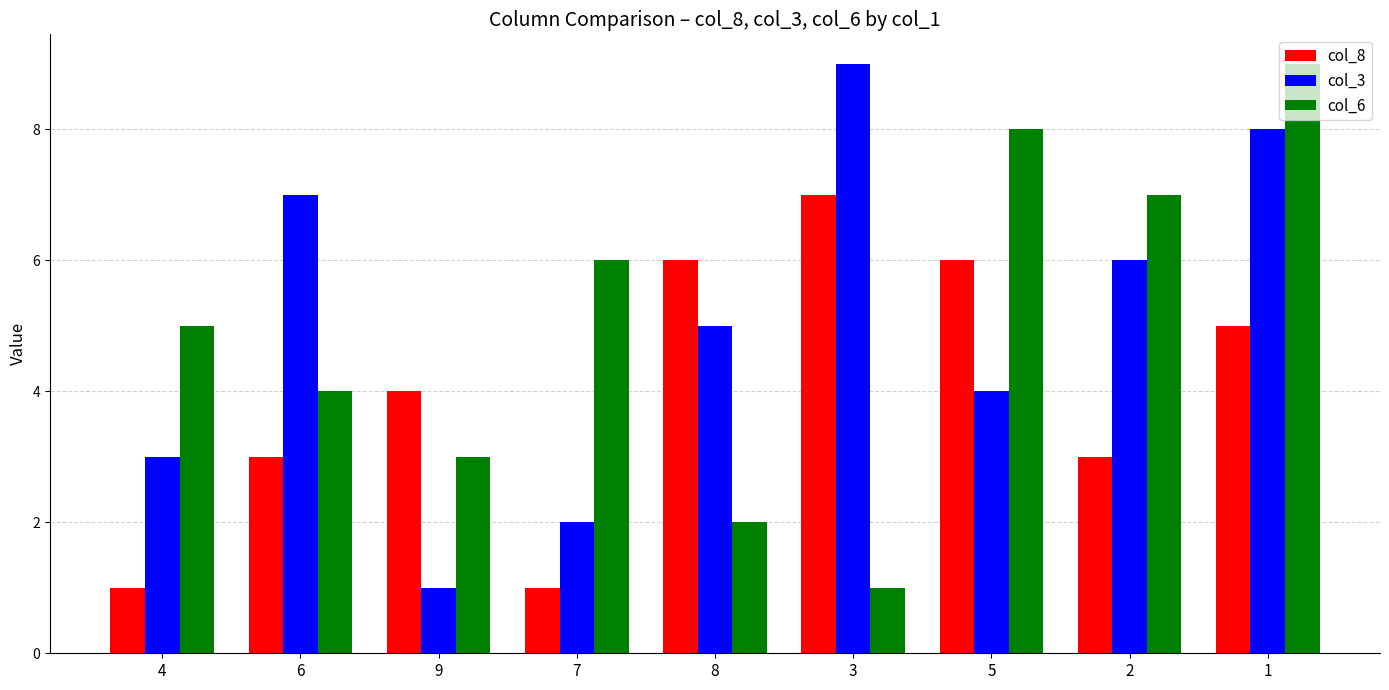

Is the value of col_3 at 8 greater than the value of col_6 at 7?

No